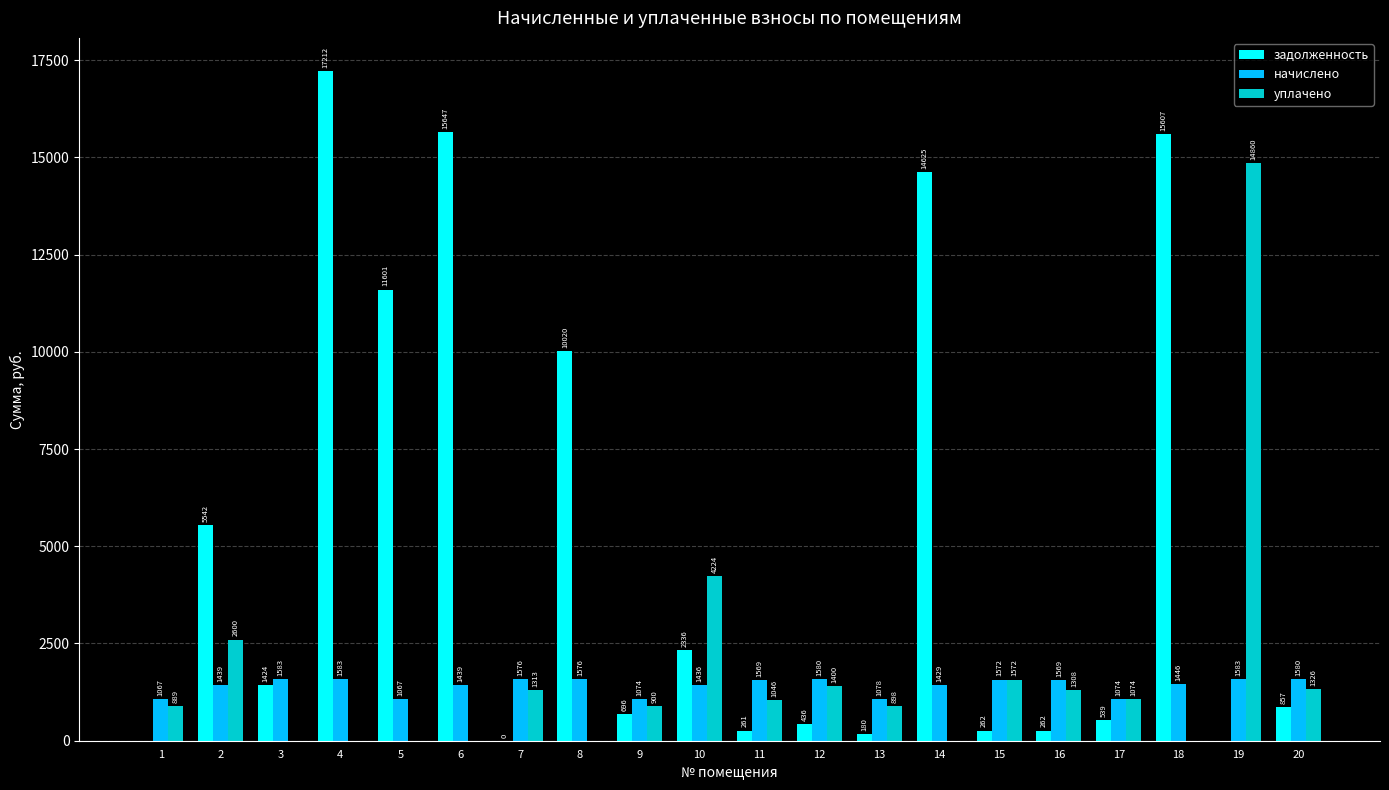

The начислено series shows 1756.5 at 17. True or false?

False